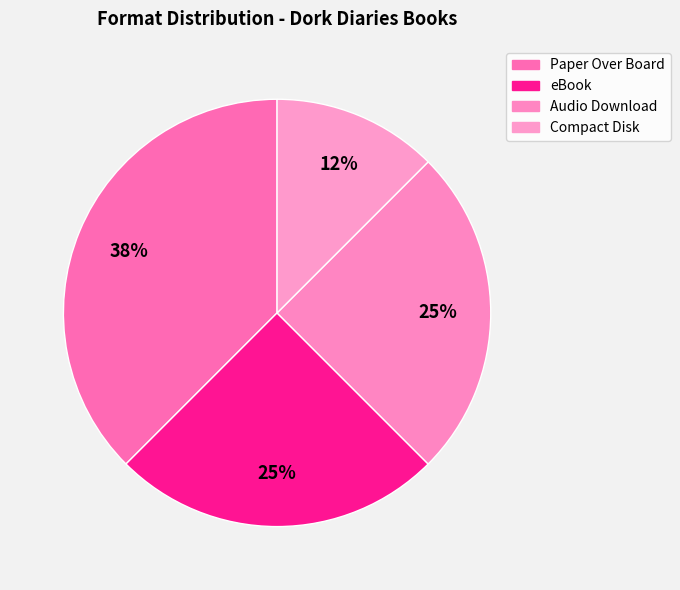

How many slices are in this pie chart?

4